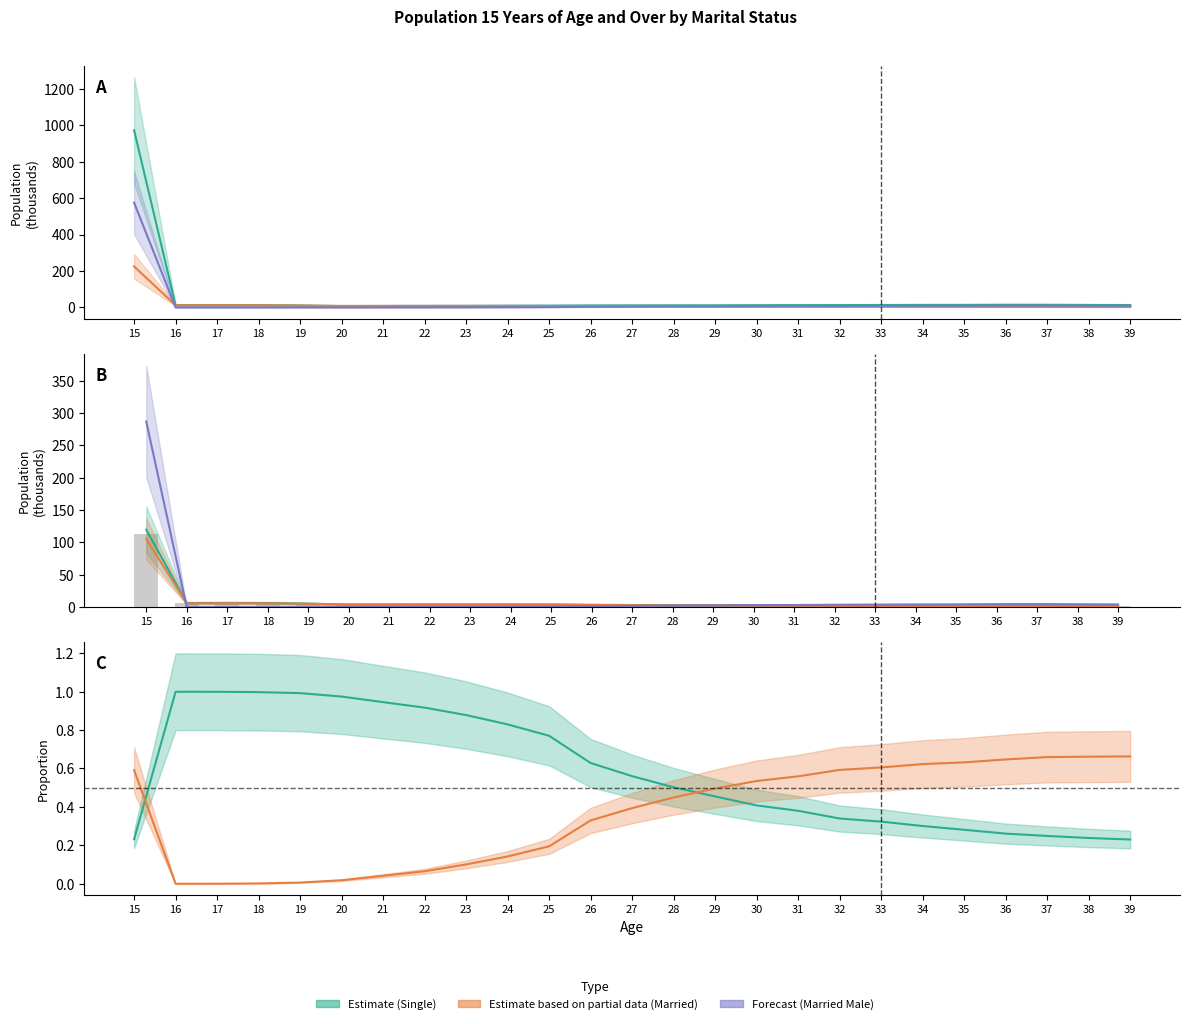

At which label is Total (Both) closest to 490?

36